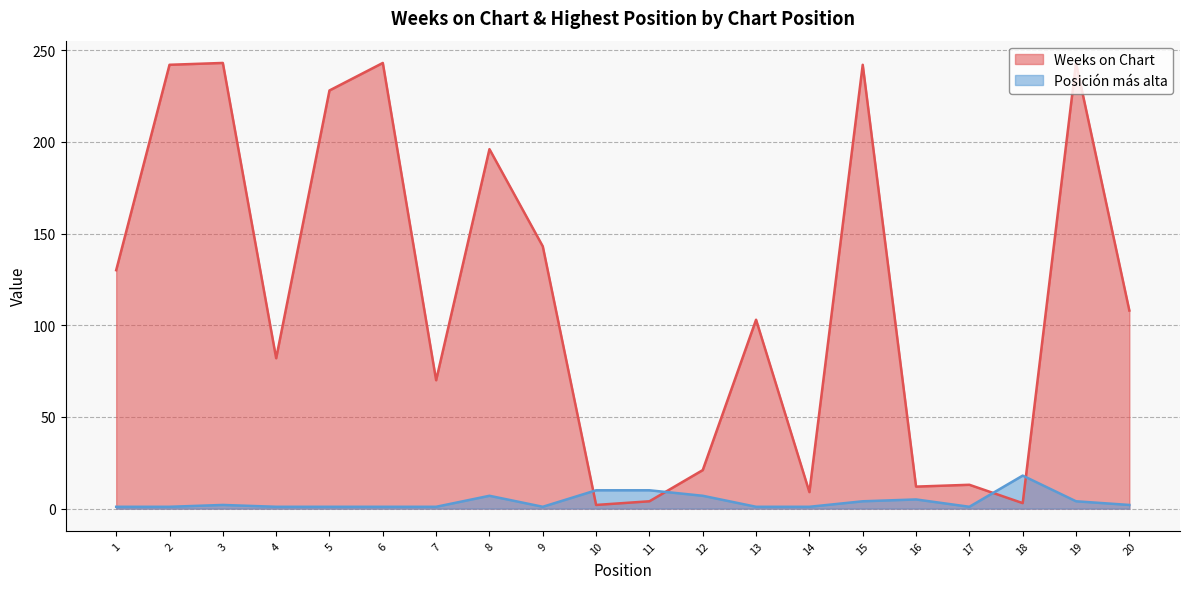

Is the value of Weeks on Chart at 7 greater than the value of Posición más alta at 14?

Yes